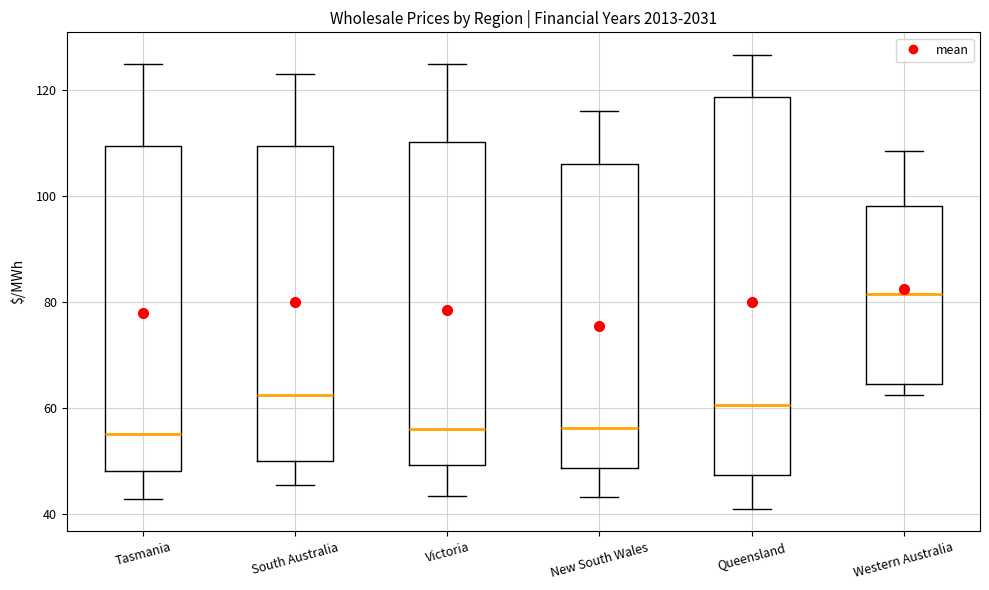

Where is the lower edge of the box for New South Wales on the y-axis? The values are not printed on the chart, so give them approximately, as read against the axis.

48